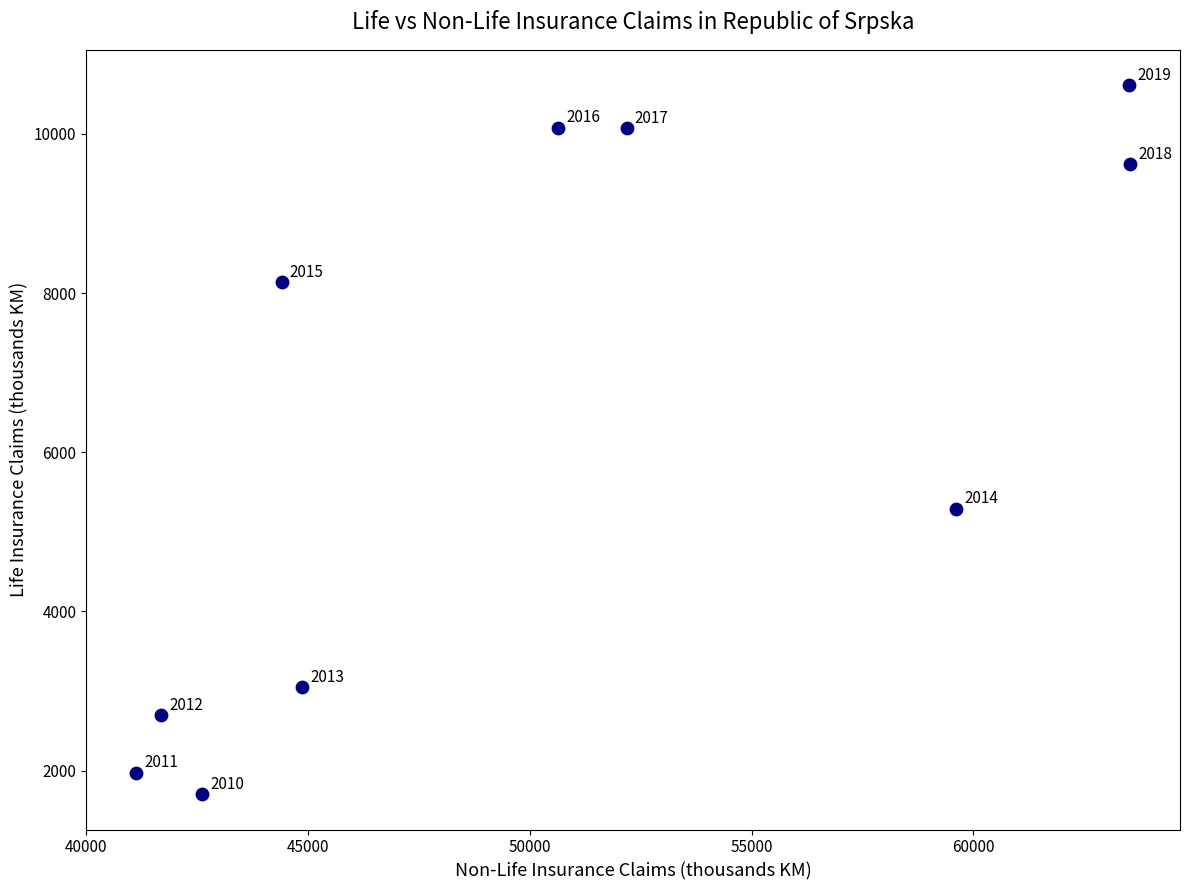

What is the average Y value?

6322.1